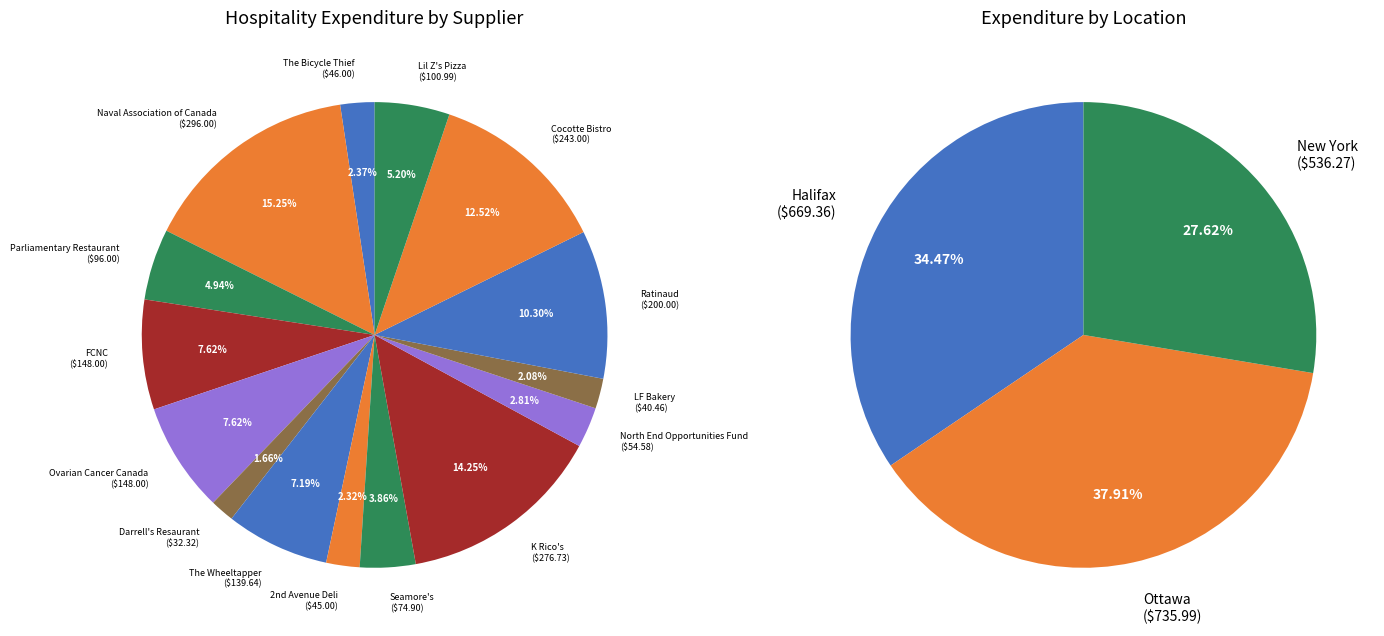

Is there a majority slice in this chart?

No